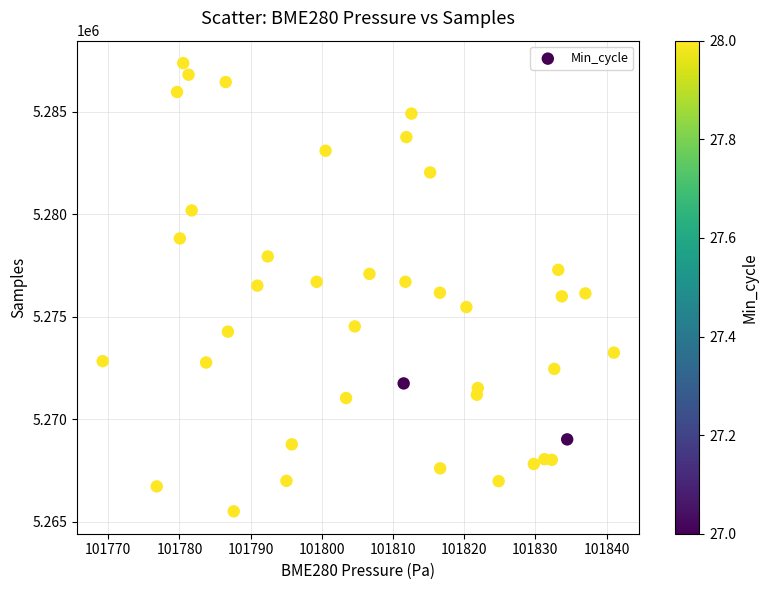

What is the range of Y values (max minus min)?

21867